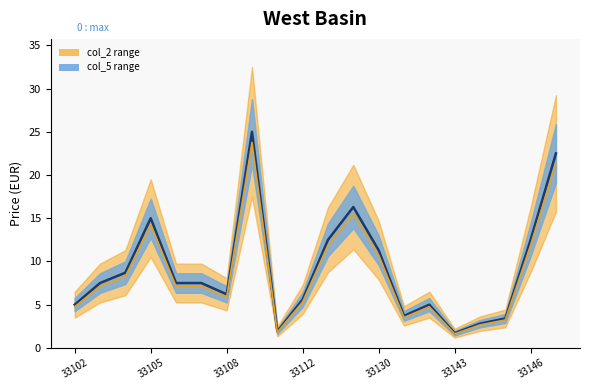

Which series has the widest spread of values?

col_2